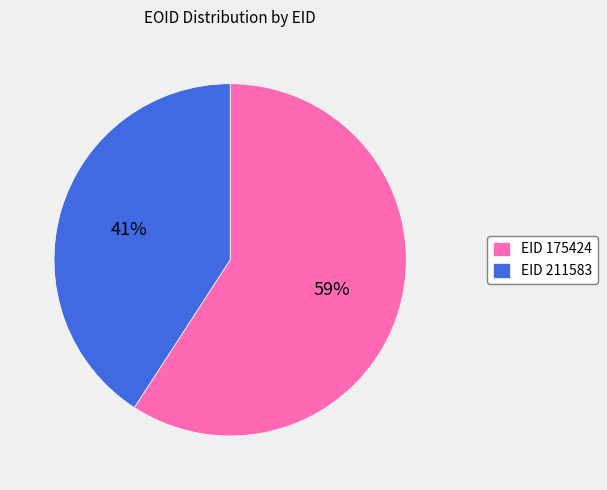

How many segments does this pie chart have?

2